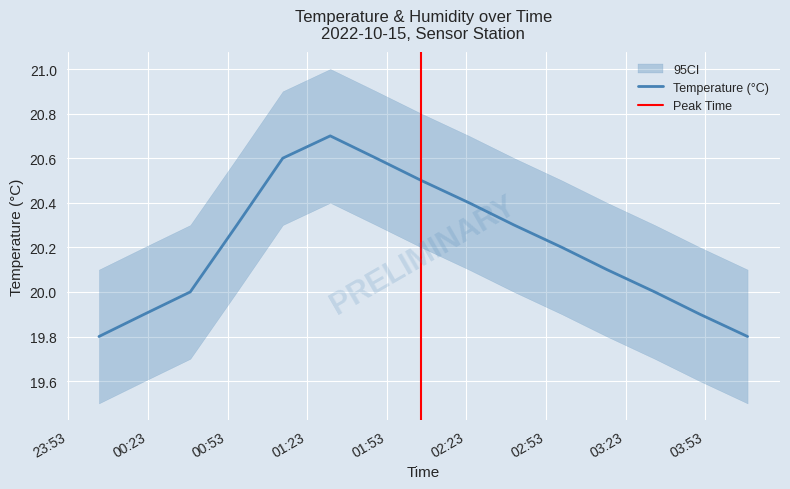

What is the label of the 6th point from the right?

2022/10/15 02:41:00